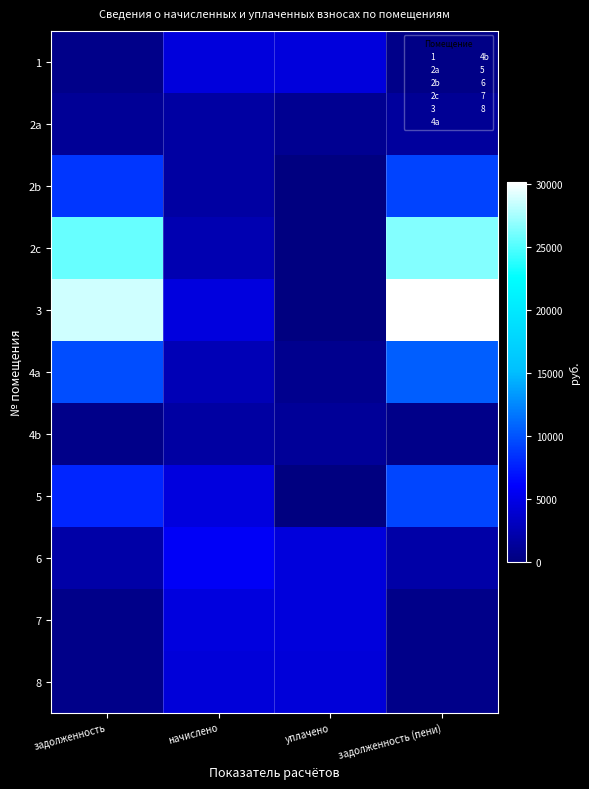

At which category is the sum across all series the highest?

задолженность (пени)